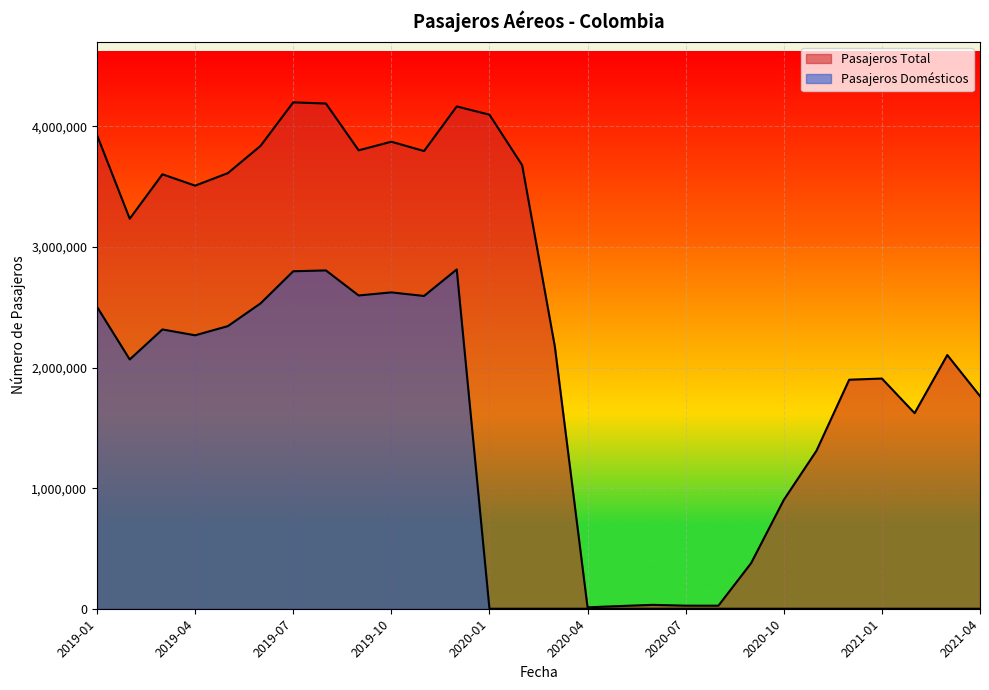

Reading left to right, what are all the values shown in this chart?

Pasajeros Total: 3928512	3234889	3603371	3509213	3612979	3838948	4200125	4190175	3802174	3873500	3796238	4166083	4097709	3678688	2173597	11778	22517	32222	25523	25200	377947	902697	1310596	1899549	1909362	1622160	2104200	1763740
Pasajeros Domésticos: 2503866	2067546	2316572	2268004	2343948	2532460	2799156	2806062	2598355	2623816	2594237	2814288	0	0	0	0	0	0	0	0	0	0	0	0	0	0	0	0